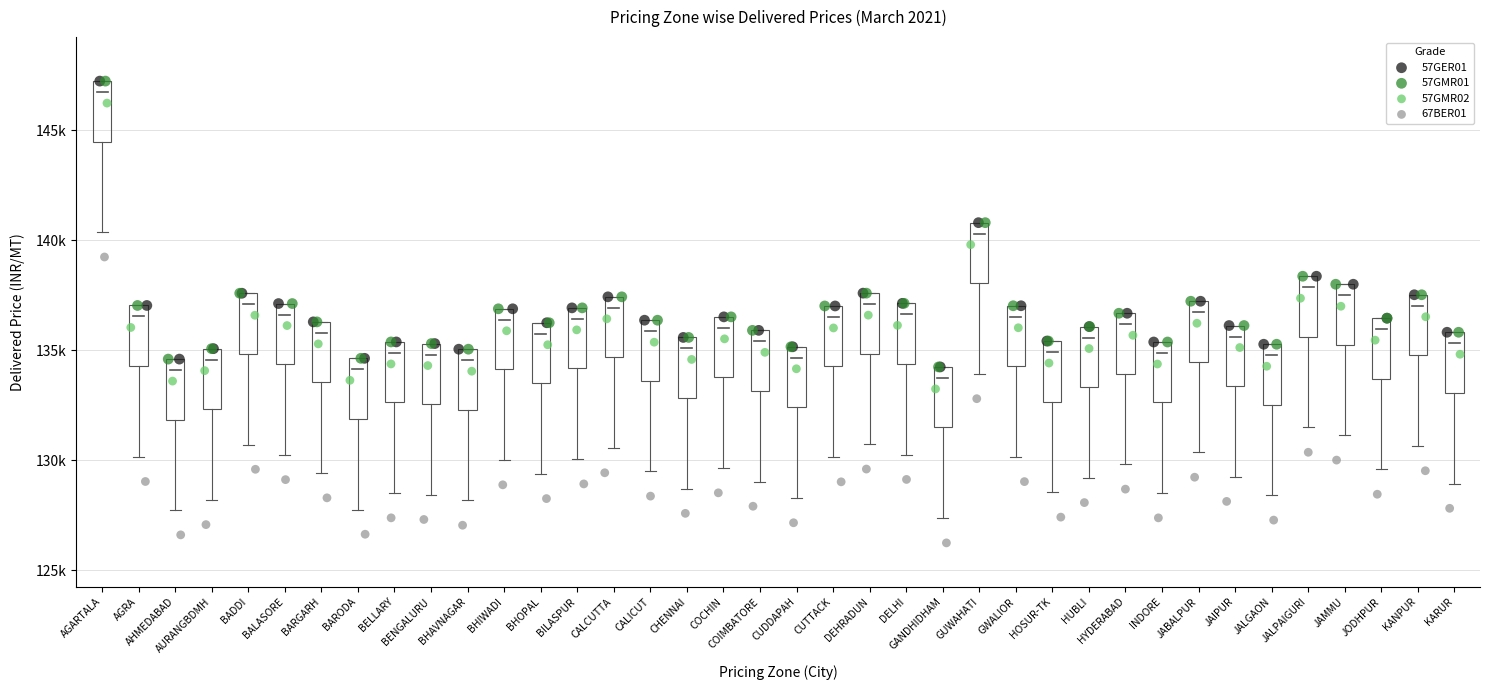

What are all the series names shown in the legend?

57GER01, 57GMR01, 57GMR02, 67BER01